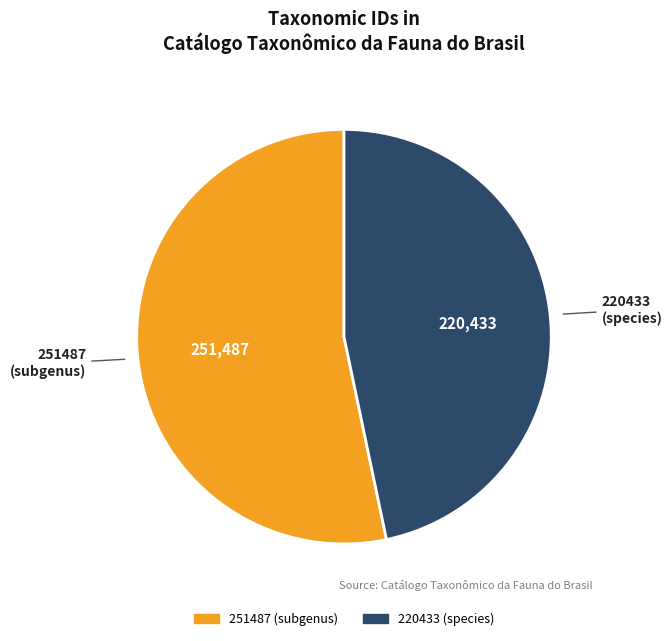

True or false: 251487 (subgenus) accounts for 44% of the total.

False